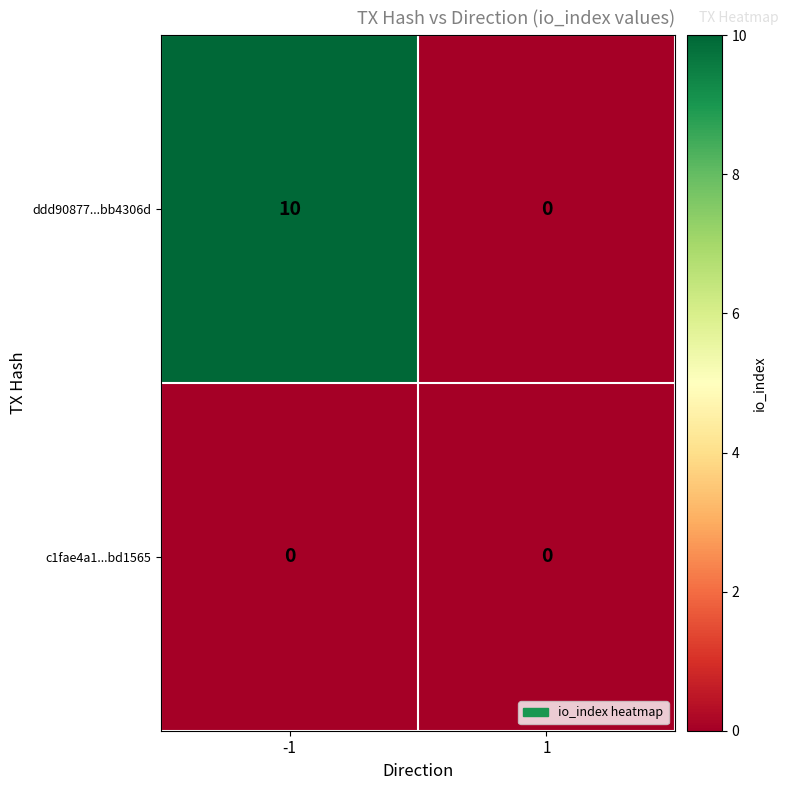

Is it true that c1fae4a1...bd1565 equals 0 at -1?

True